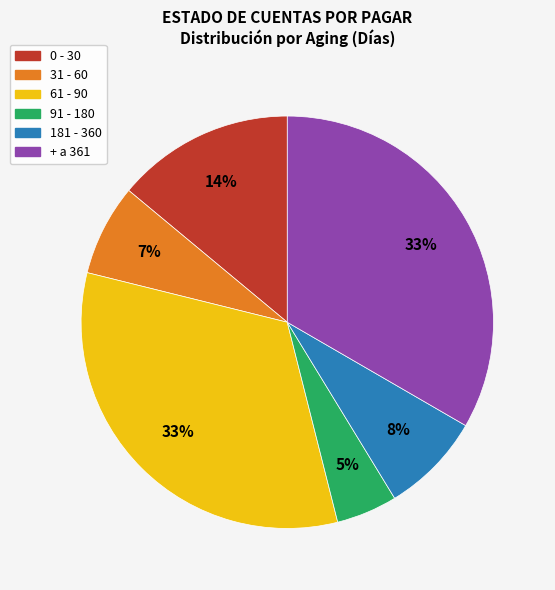

What percentage is the 61 - 90 slice, to the nearest percent?

33%